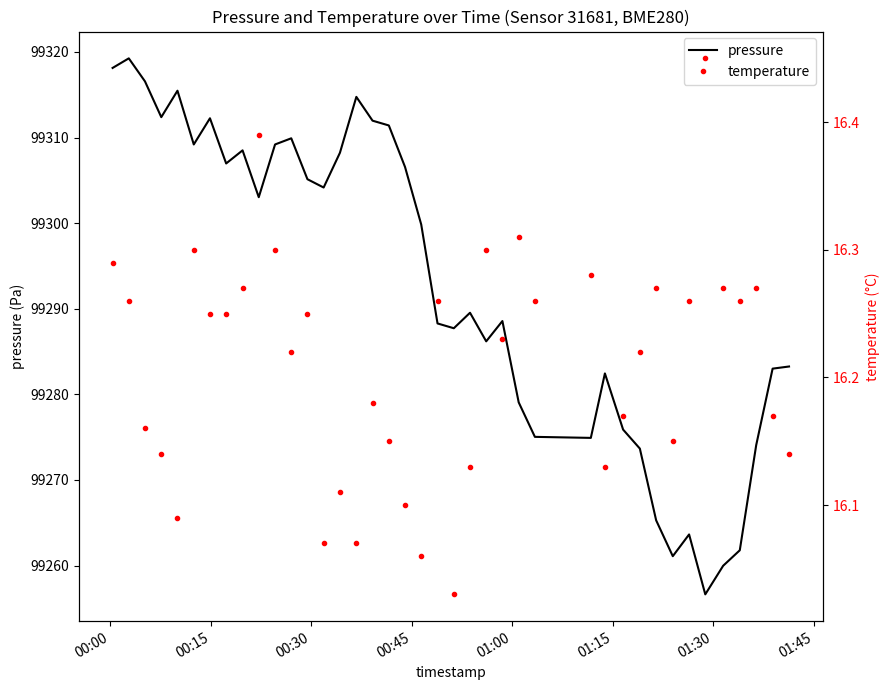

Reading left to right, transcribe all the data shown in this chart.

pressure: 99318.1	99319.2	99316.6	99312.4	99315.5	99309.2	99312.2	99307.0	99308.5	99303.0	99309.2	99309.9	99305.1	99304.2	99308.2	99314.8	99312.0	99311.4	99306.6	99299.8	99288.3	99287.7	99289.5	99286.2	99288.6	99279.1	99275.0	99274.9	99282.4	99275.9	99273.7	99265.3	99261.1	99263.6	99256.6	99260.0	99261.8	99274.1	99283.0	99283.2
temperature: 16.3	16.3	16.2	16.1	16.1	16.3	16.2	16.2	16.3	16.4	16.3	16.2	16.2	16.1	16.1	16.1	16.2	16.1	16.1	16.1	16.3	16.0	16.1	16.3	16.2	16.3	16.3	16.3	16.1	16.2	16.2	16.3	16.1	16.3	16.4	16.3	16.3	16.3	16.2	16.1